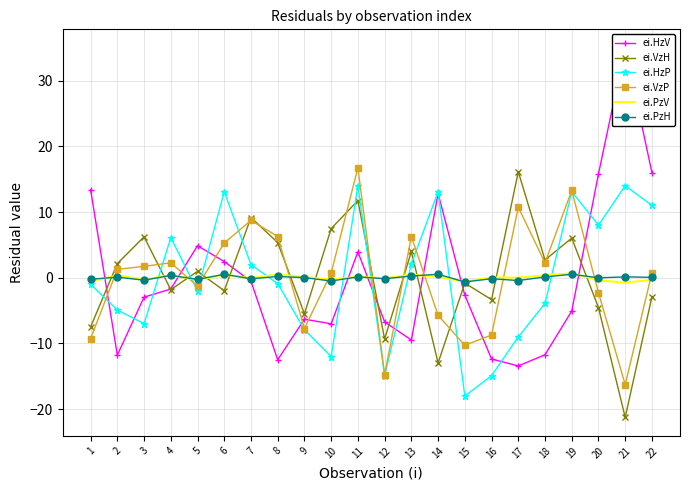

What is the difference between the maximum and minimum values in the ei.PzV series?

1.5